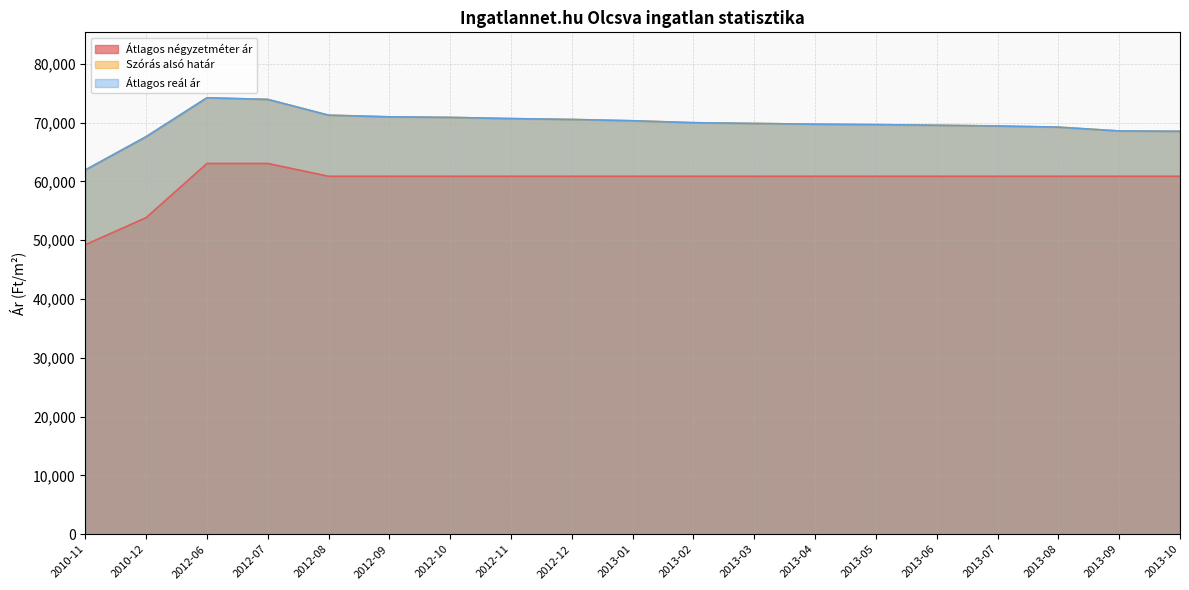

Where is the first local maximum for Átlagos reál ár?

2012-06